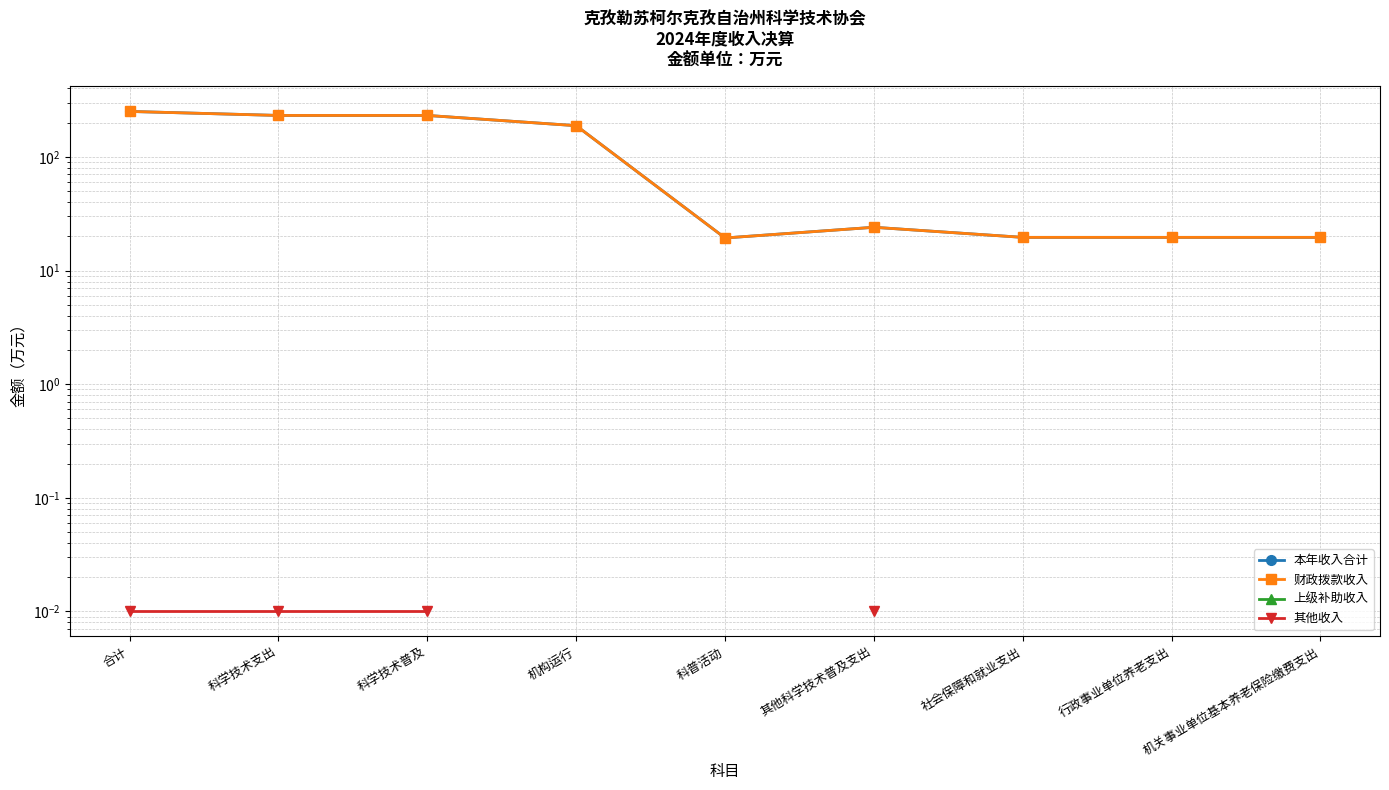

What is the average value of the 本年收入合计 series?

111.5